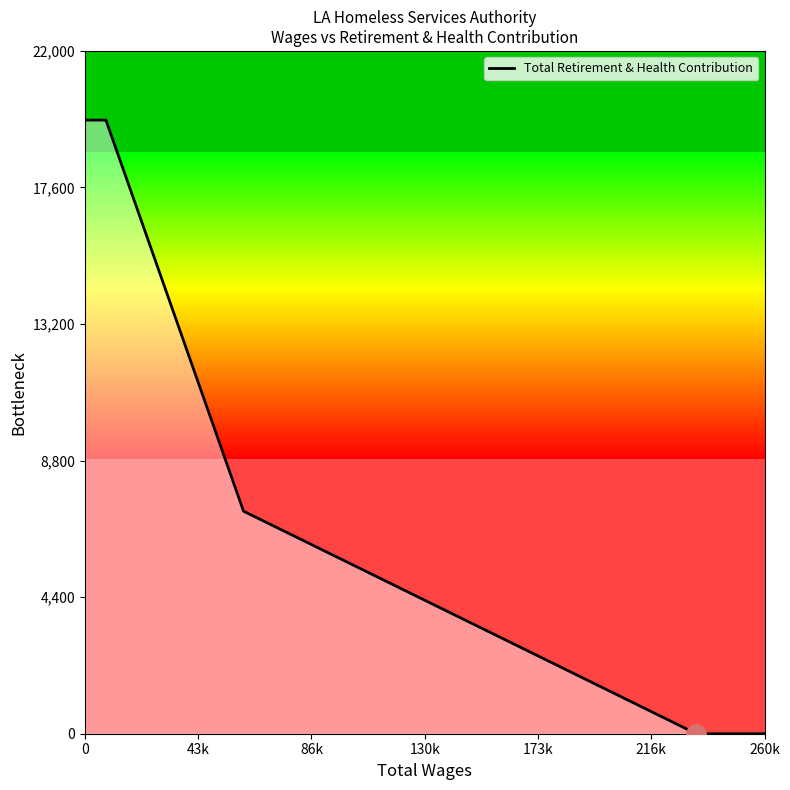

What is the difference between the maximum and second lowest values?

19772